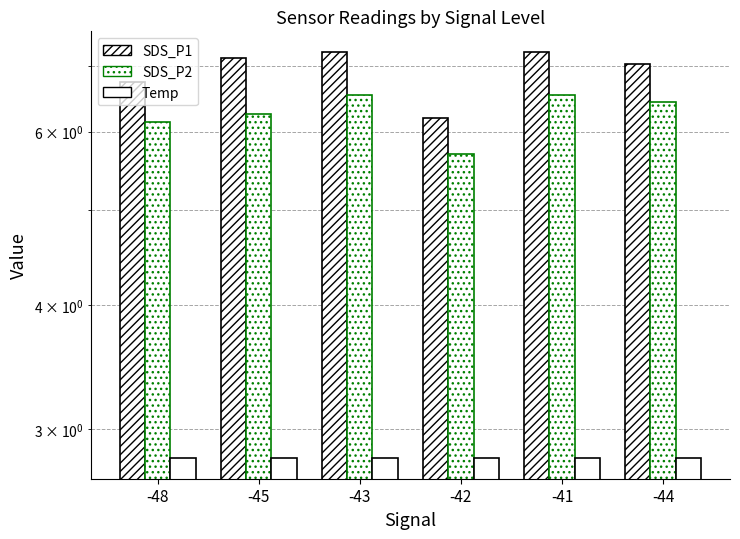

List the series in order of their overall mean, highest first.

SDS_P1, SDS_P2, Temp